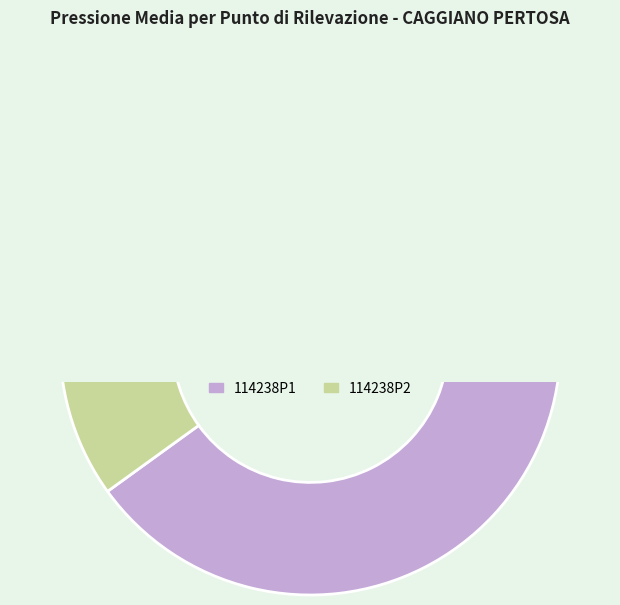

Rank the categories by value from highest to lowest.

114238P1, 114238P2